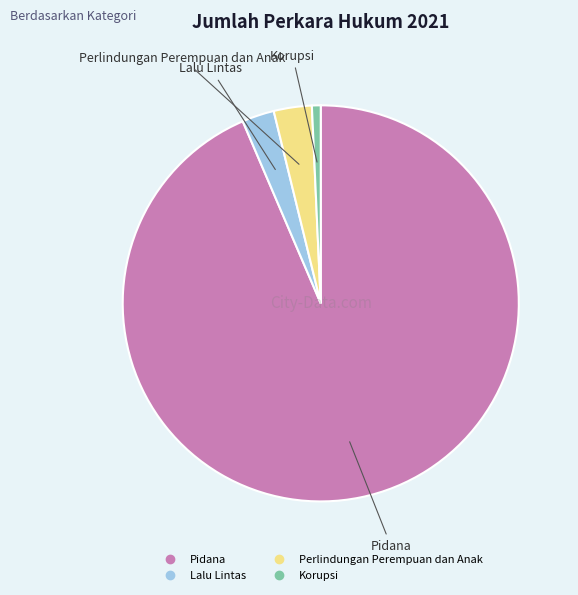

The Perlindungan Perempuan dan Anak slice represents 3% of the pie. True or false?

True